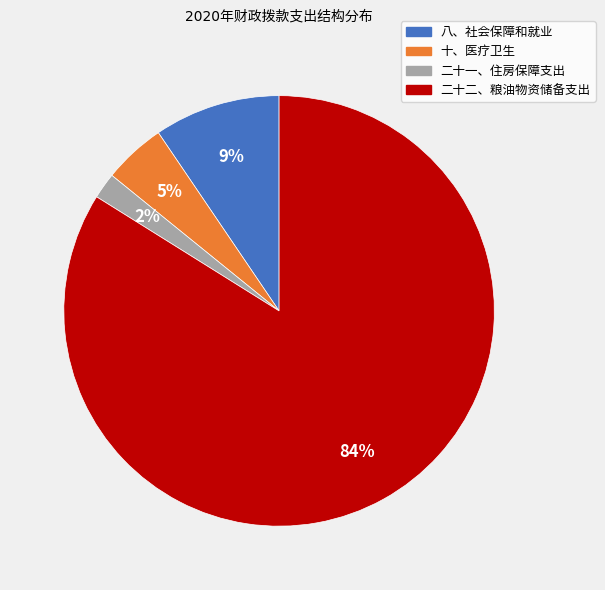

Does any single category account for the majority?

Yes